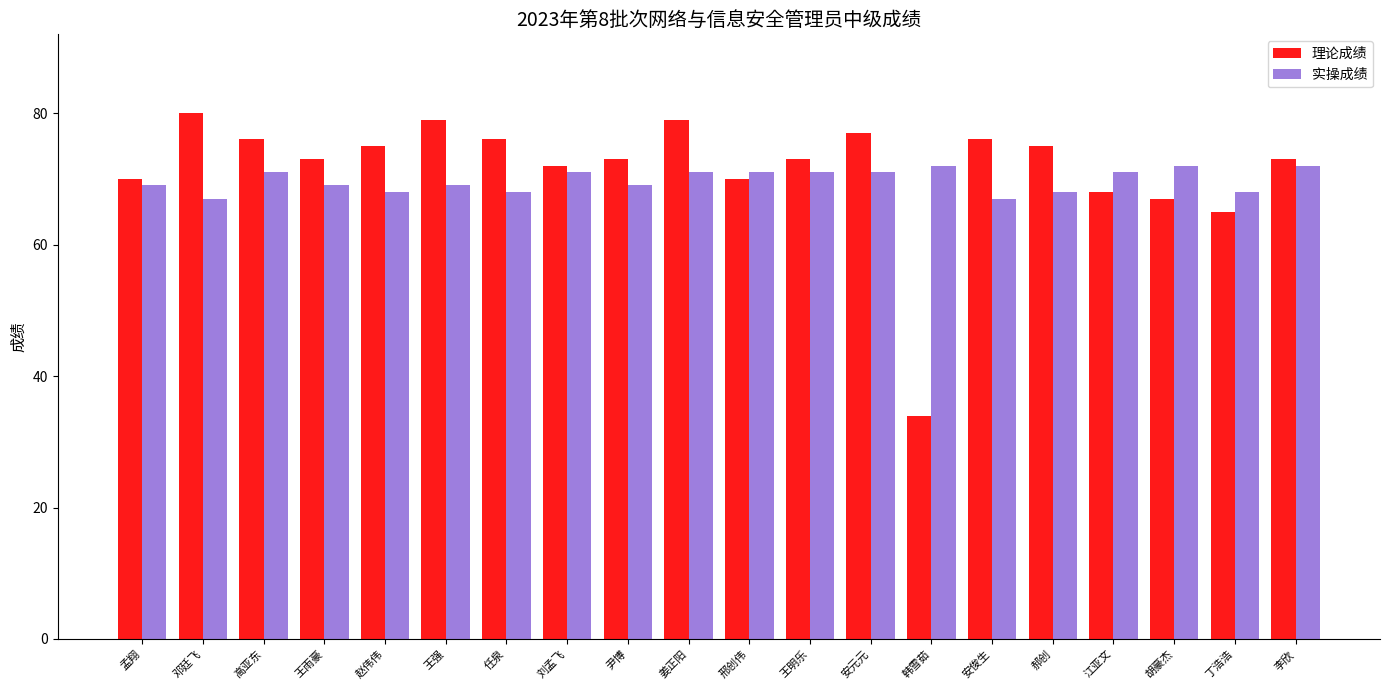

What is the difference between the highest and lowest values at 姜正阳?

8